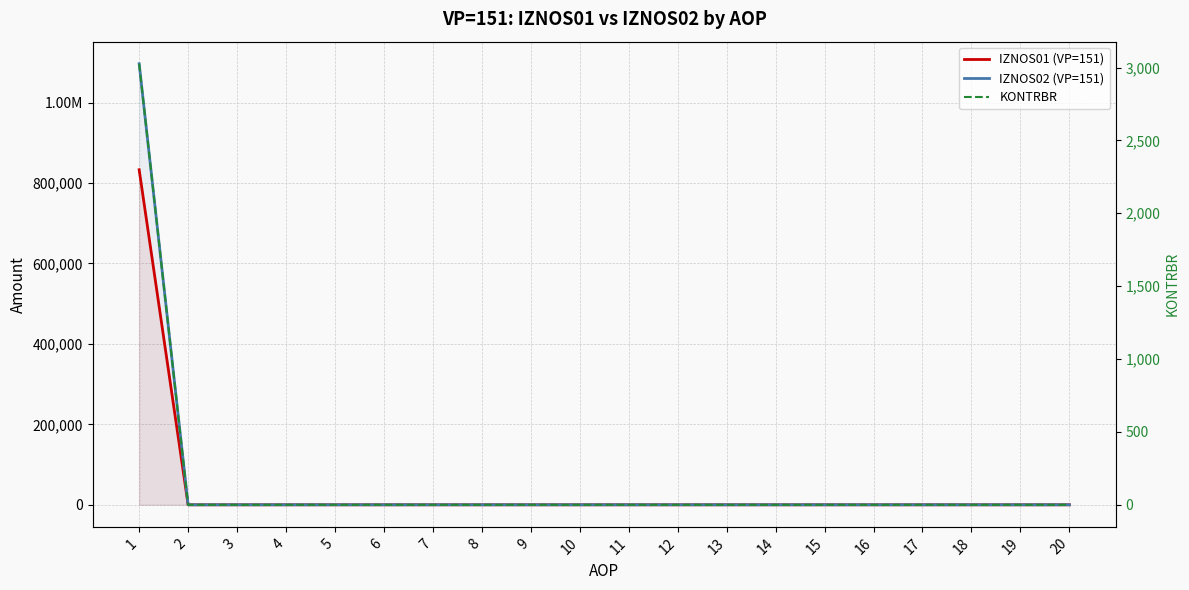

True or false: IZNOS01 (VP=151) and KONTRBR cross at least once.

False